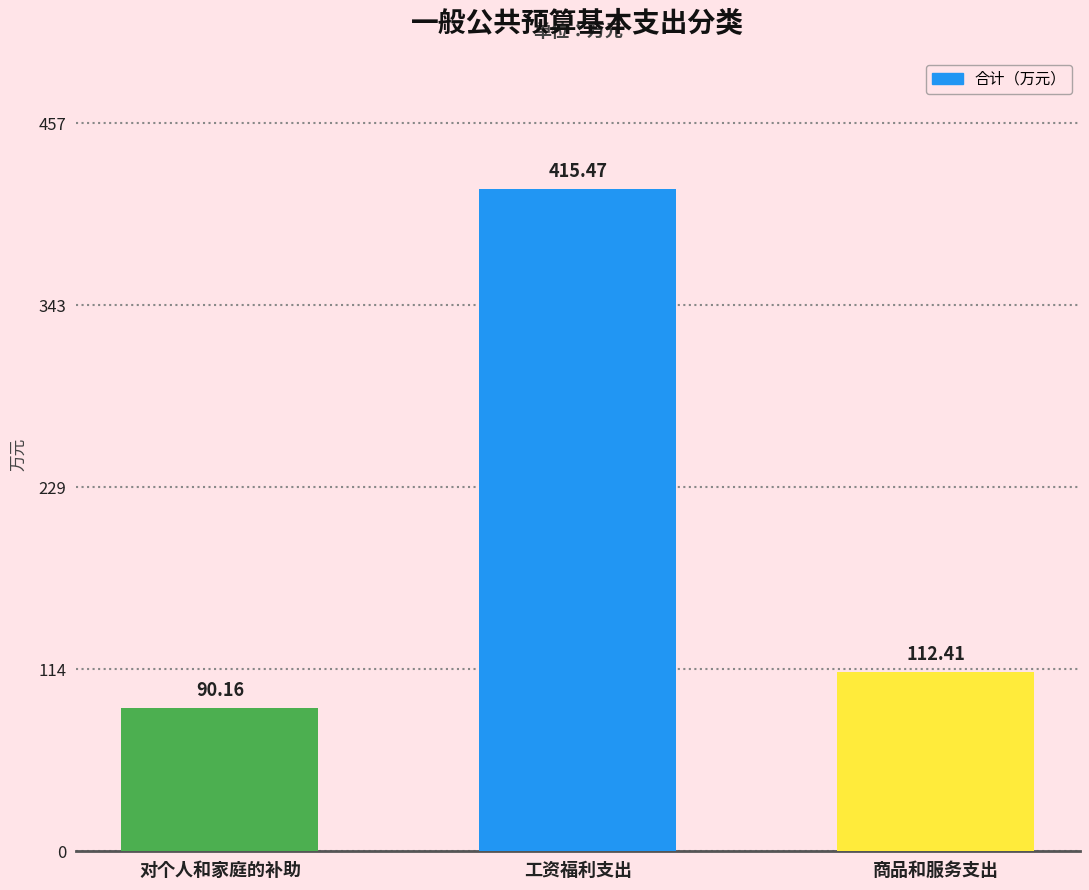

Where is the data nearest to the value 252?

商品和服务支出